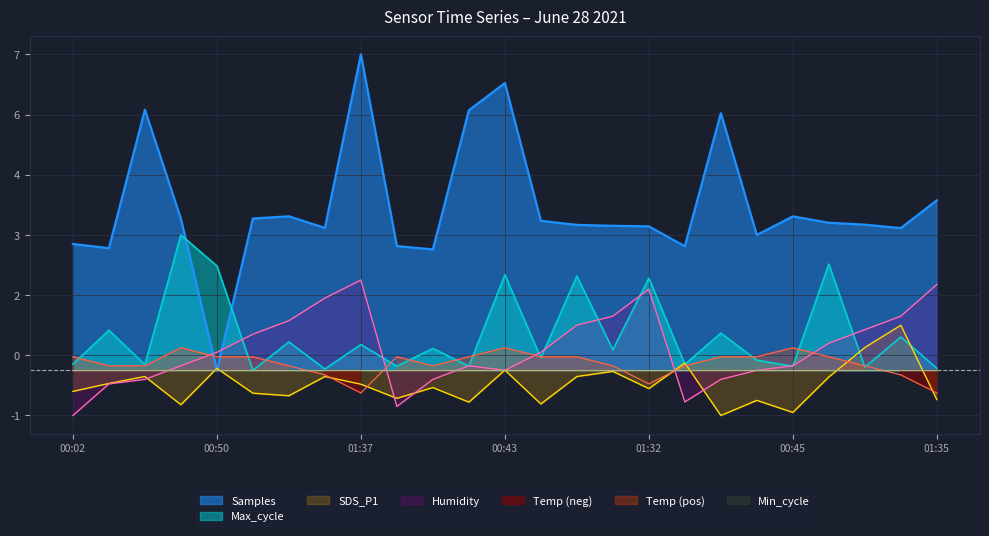

In Max_cycle, how many points are higher than both neighbors (excluding endpoints)?

11